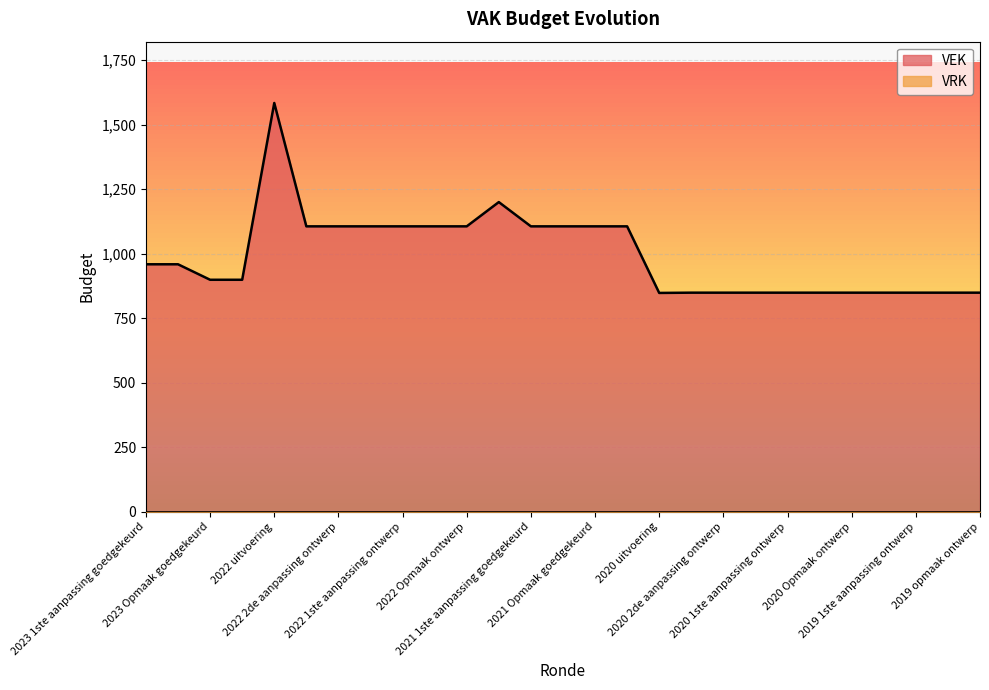

How many values are below 959?

13